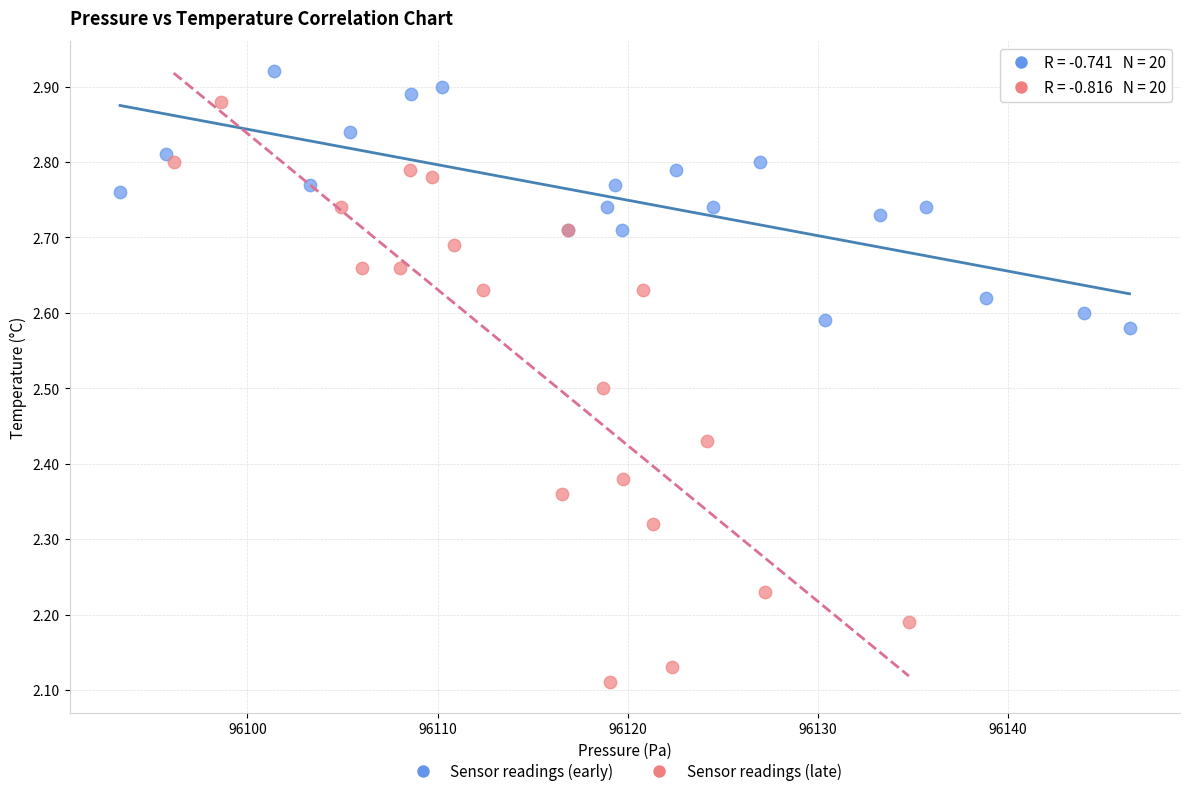

Which series has the largest Y range (max minus min)?

Sensor readings (late)